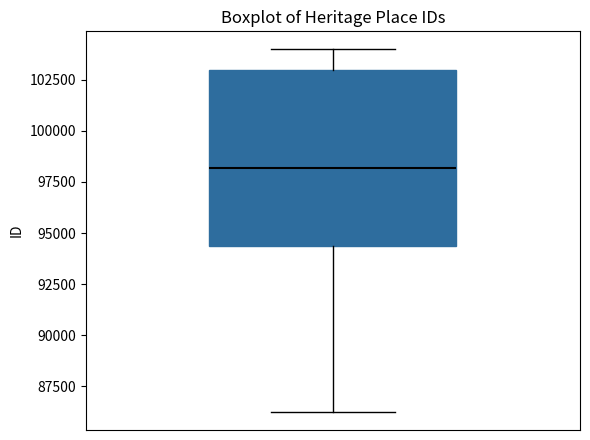

Read this box plot against the y-axis: the position of the median line, the range covered by the box, and the ends of both whiskers. The values are not printed on the chart, so give them approximately, as read against the axis.

median 98000, box 94500 to 103000, whiskers 86000 to 104000